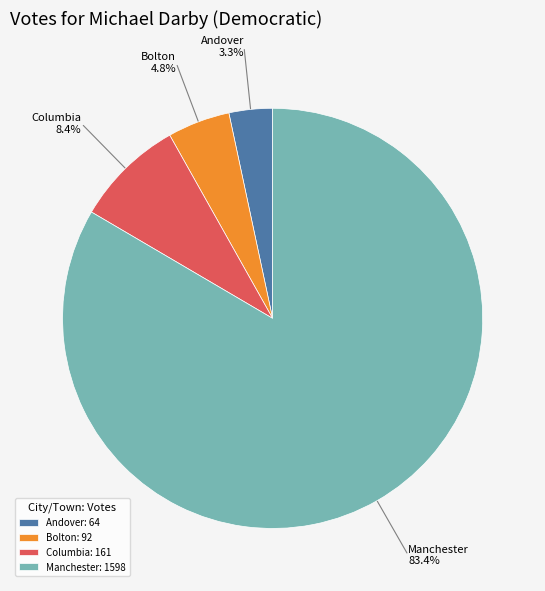

What is the smallest slice in the pie chart?

Andover